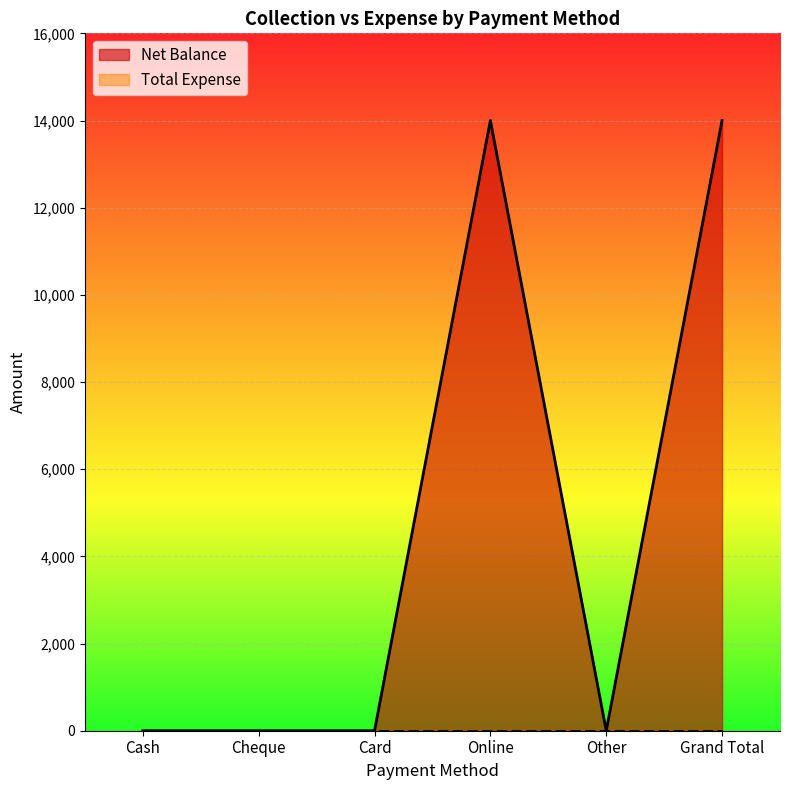

How many interior local peaks (higher than both neighbors) does the data have?

1